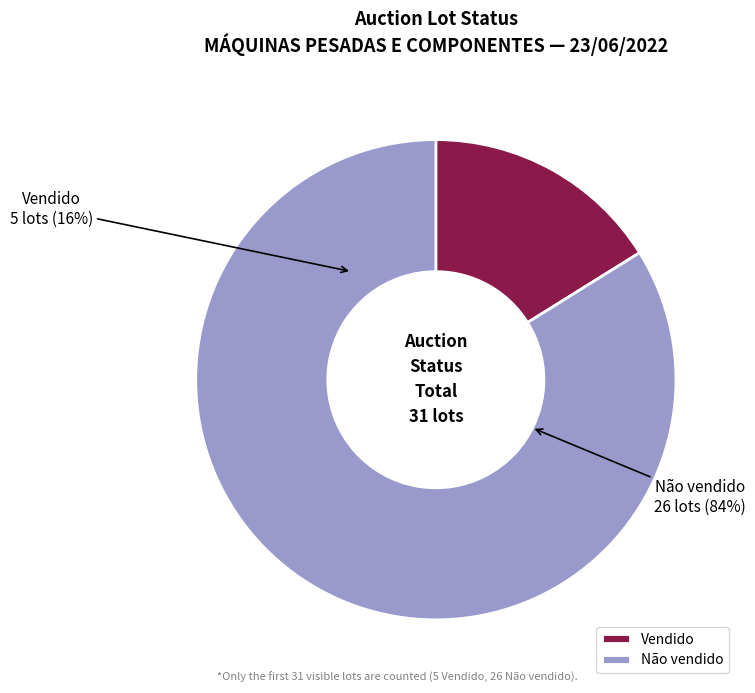

Which slice is the smallest?

Vendido